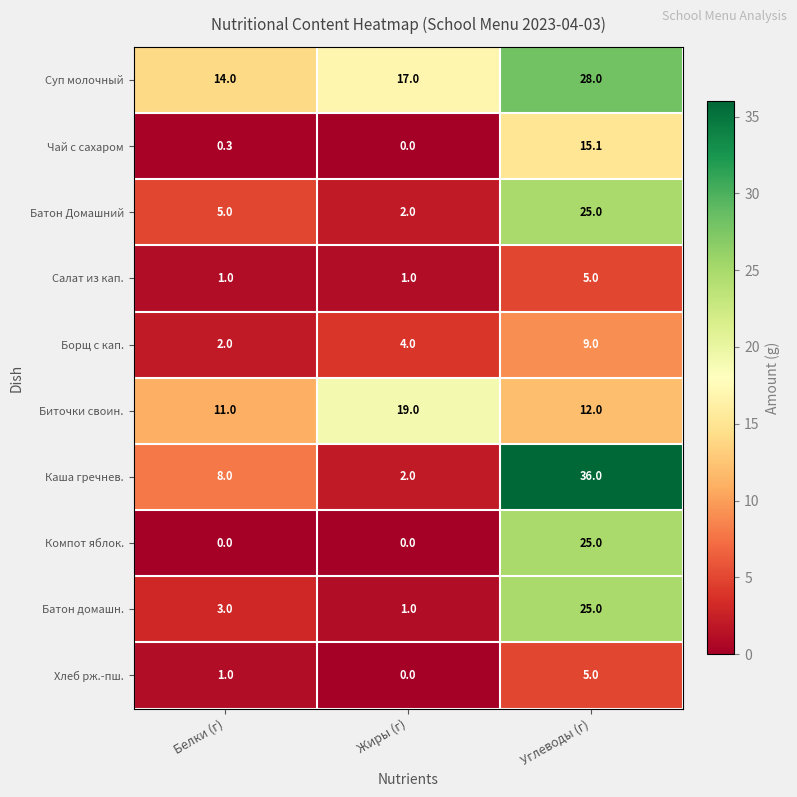

True or false: Батон Домашний has a value of 43.5 at Углеводы (г).

False